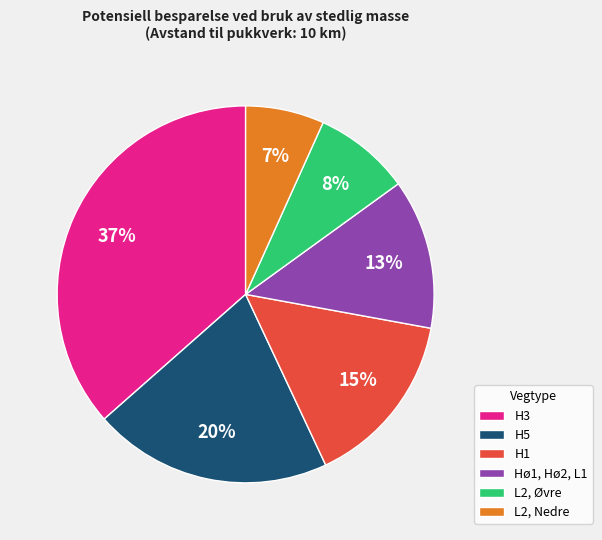

How many slices are in this pie chart?

6